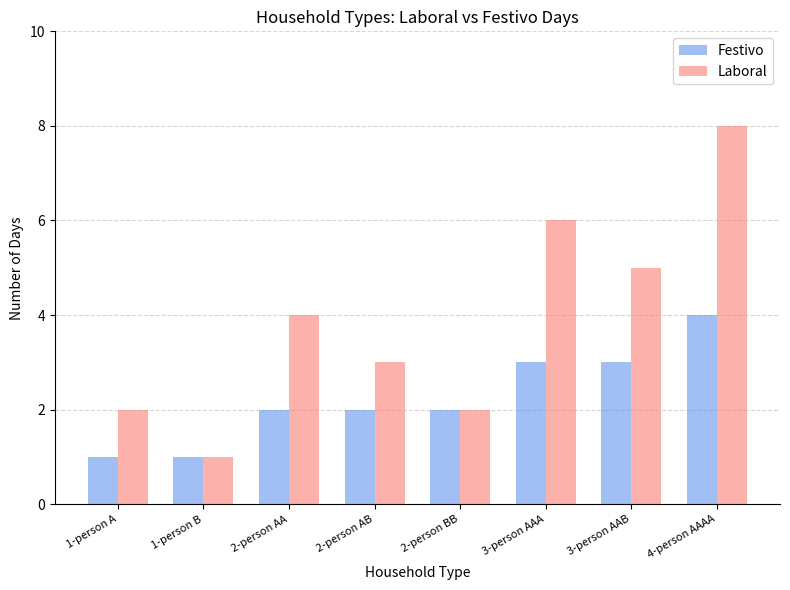

Reading right to left, extract all data points from this chart.

Festivo: 4-person AAAA=4	3-person AAB=3	3-person AAA=3	2-person BB=2	2-person AB=2	2-person AA=2	1-person B=1	1-person A=1
Laboral: 4-person AAAA=8	3-person AAB=5	3-person AAA=6	2-person BB=2	2-person AB=3	2-person AA=4	1-person B=1	1-person A=2